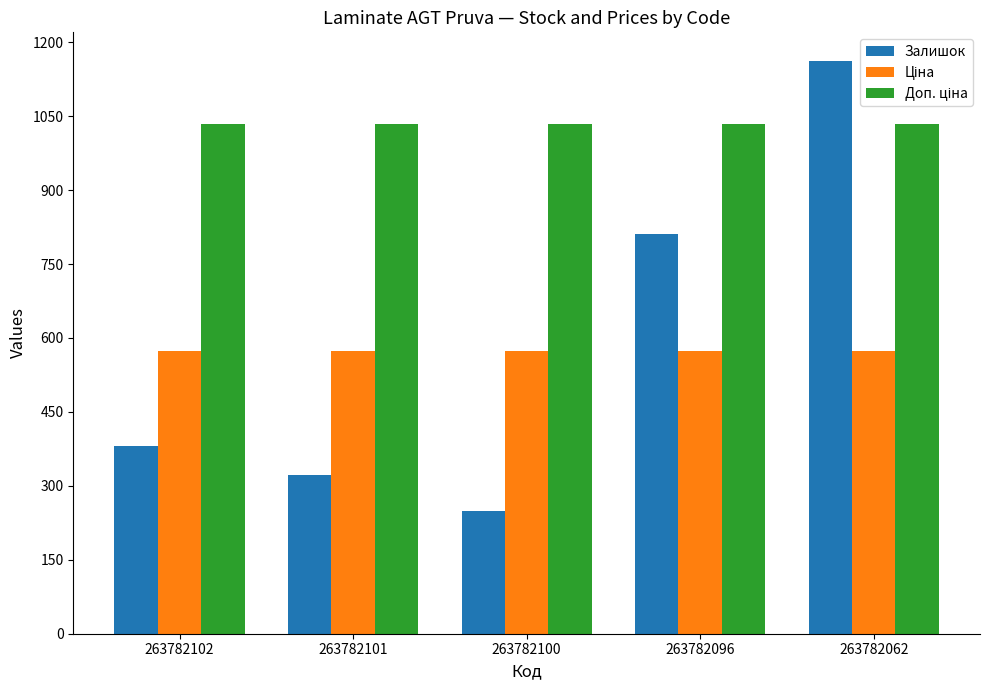

What is the total value across all series at 263782100?

1857.6